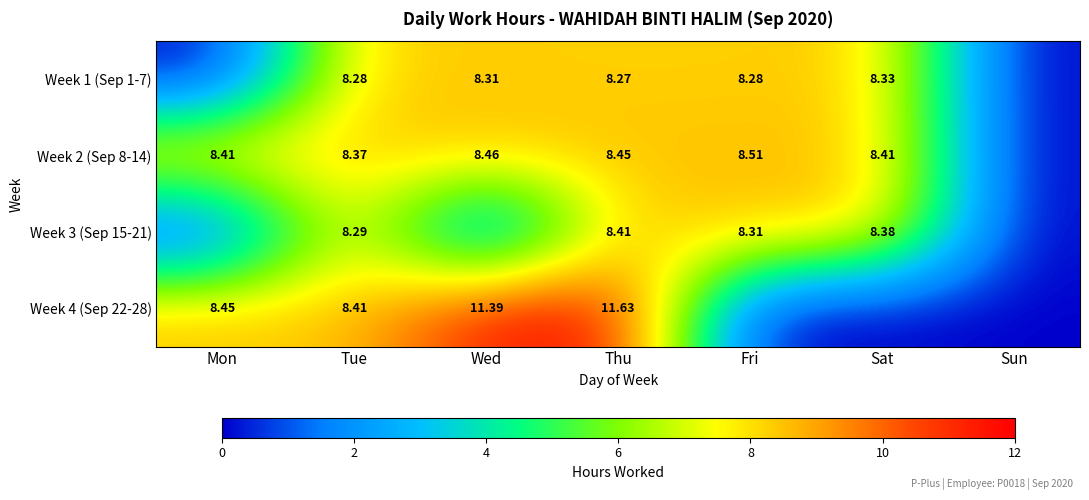

Is it true that Week 2 (Sep 8-14) equals -2.7 at Sun?

False